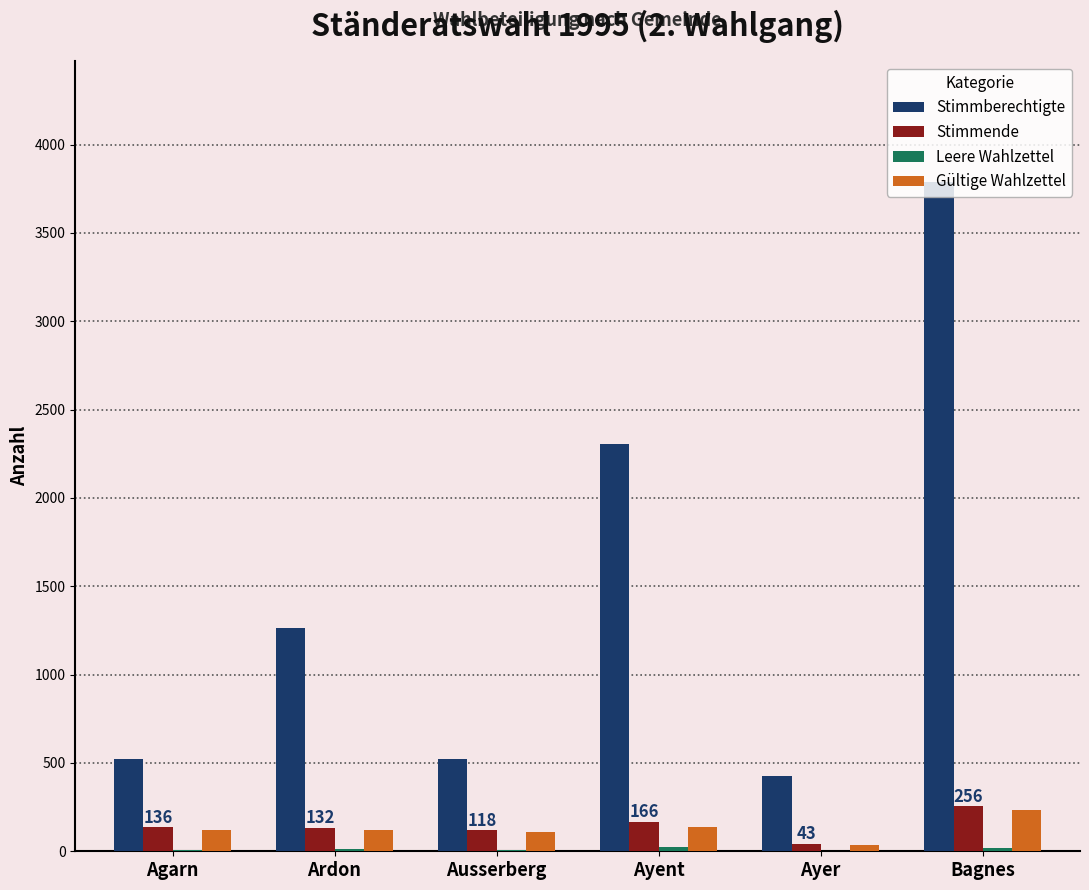

At which category is the sum across all series the highest?

Bagnes